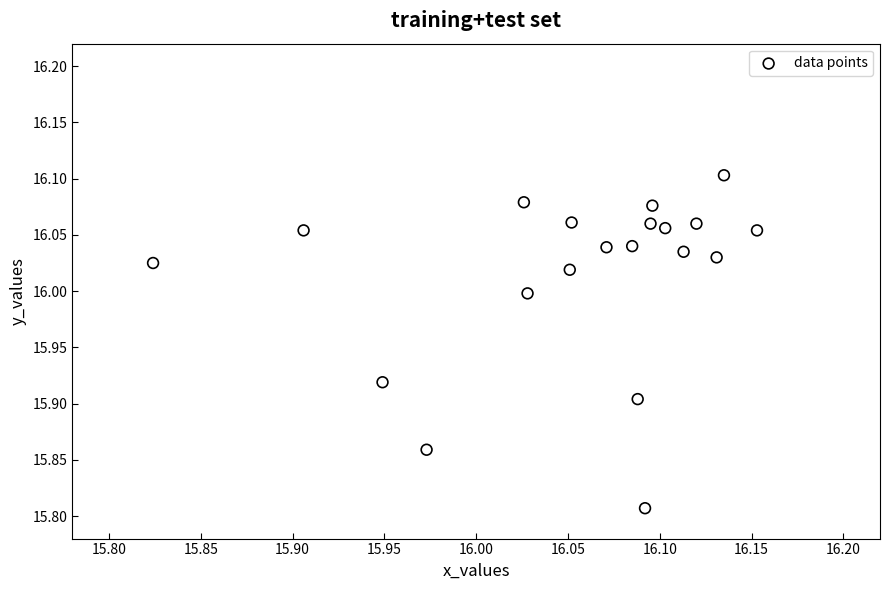

What is the range of Y values (max minus min)?

0.3